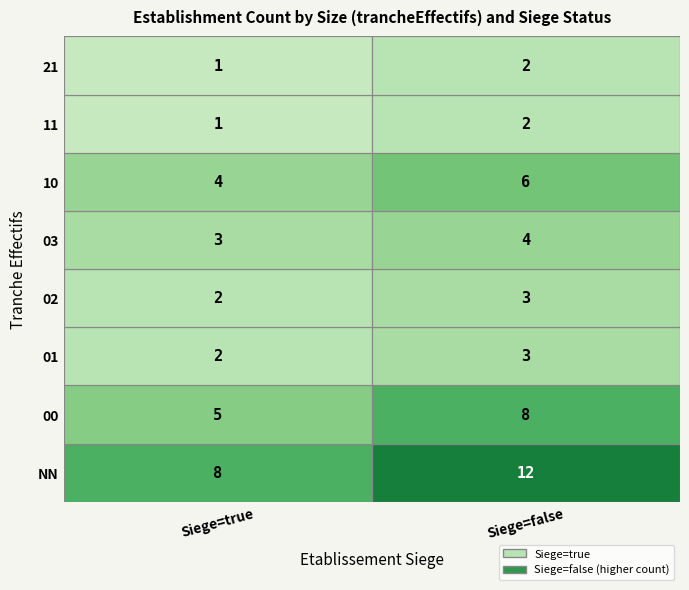

What is the sum of the true values at 21 and 10?

5